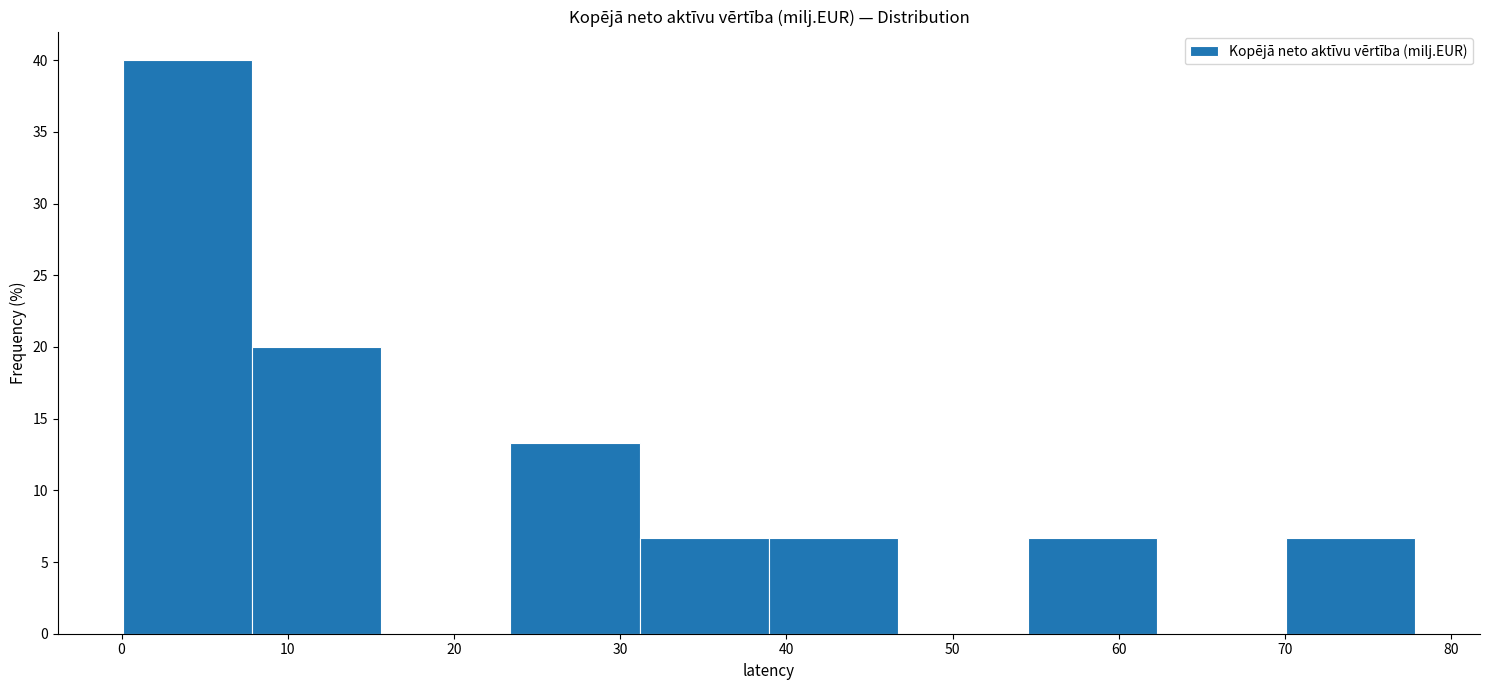

Reading left to right, transcribe this chart: for each bar, give the range it covers on the x-axis and its height. Neither the bar edges nor the heights are printed on the chart, so give them approximately, as read against the axes.

0 to 8: 40.0
8 to 16: 20.0
16 to 23: 0
23 to 31: 13.5
31 to 39: 6.5
39 to 47: 6.5
47 to 55: 0
55 to 62: 6.5
62 to 70: 0
70 to 78: 6.5